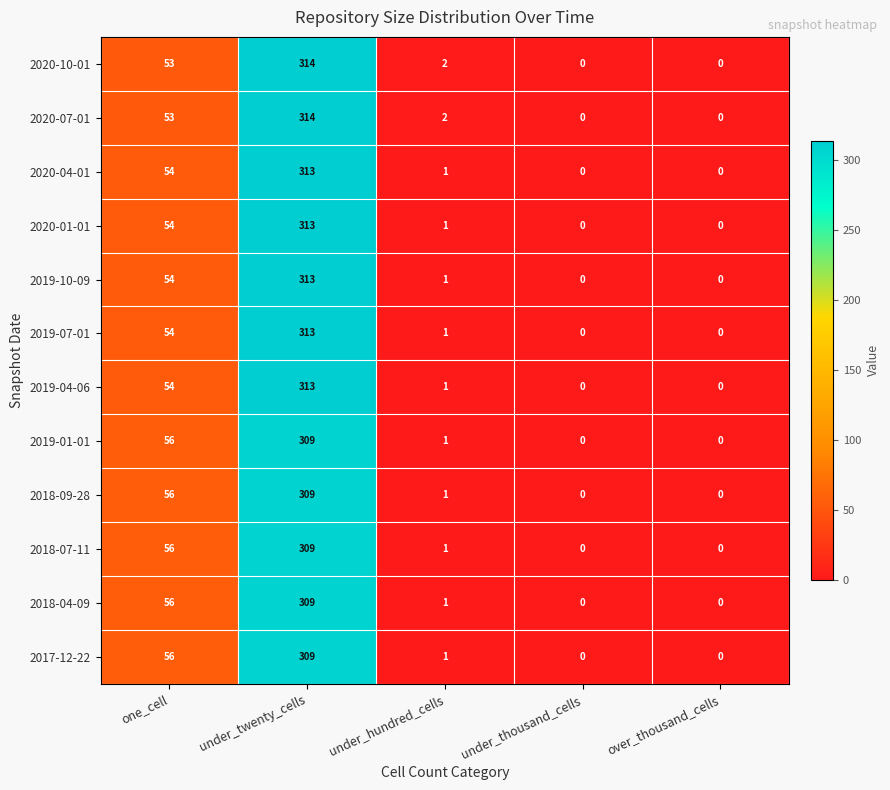

What is the total value across all series at under_hundred_cells?

14